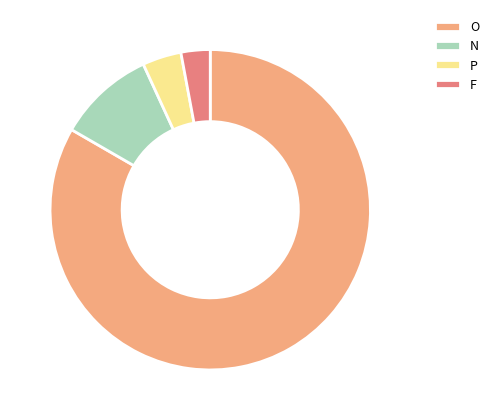

The O slice represents 83% of the pie. True or false?

True